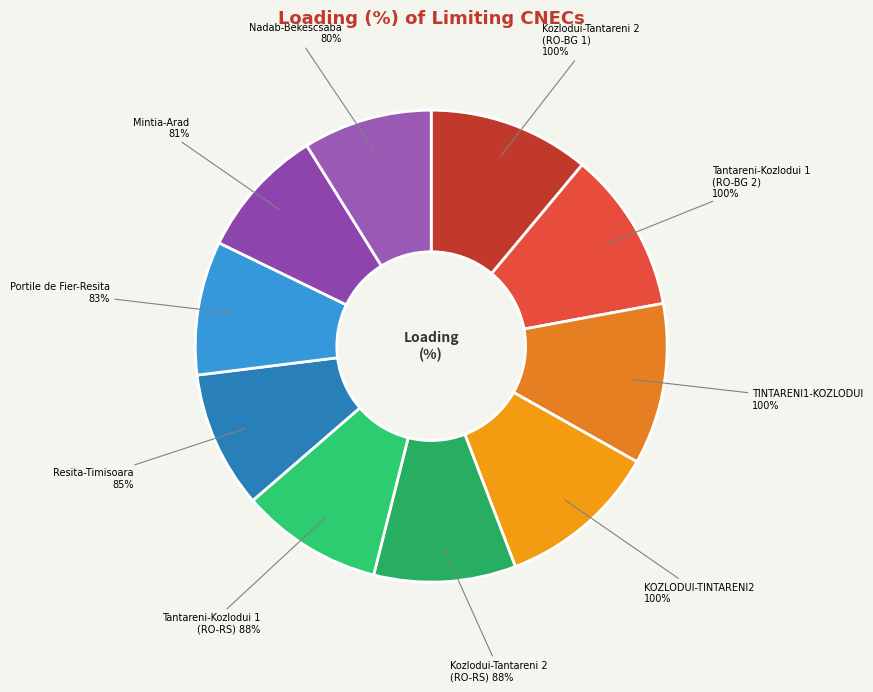

What is the change in value from N-1 400kV KOZLODUI-TINTARENI2 to N-1 Tantareni-Kozlodui 1 (RO-RS)?

-12